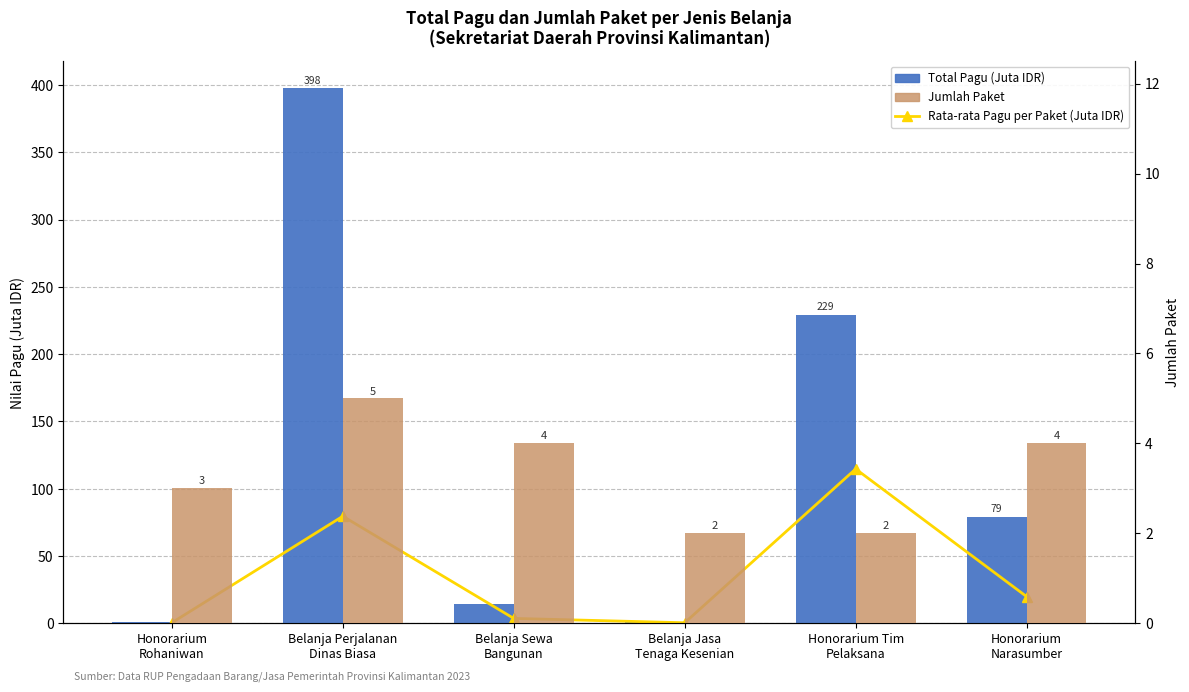

Are the bars horizontal?

No